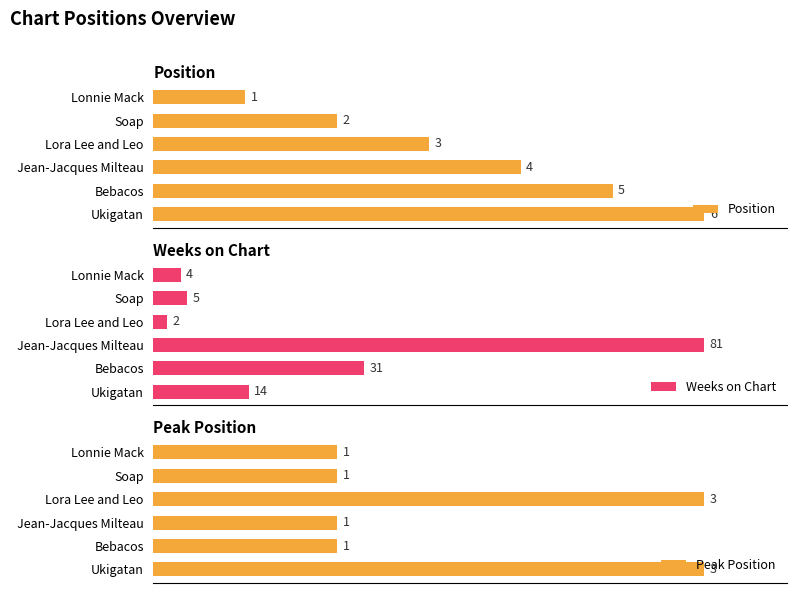

Which category has the highest value in the Weeks on Chart series?

Jean-Jacques Milteau